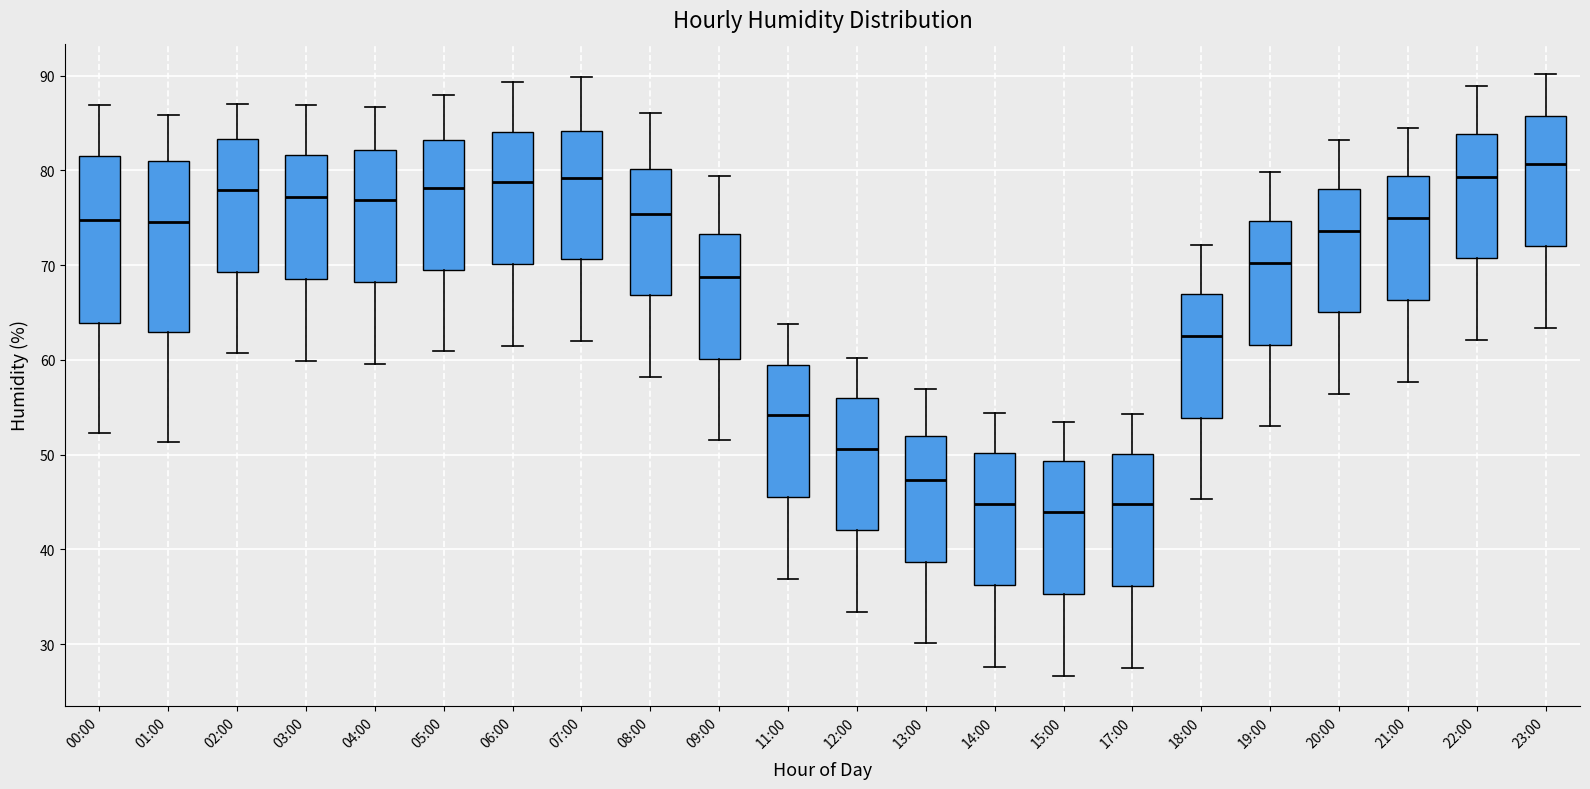

Reading left to right, read every box against the y-axis: the position of its median line, the range the box covers, and the ends of its whiskers. The values are not printed on the chart, so give them approximately, as read against the axis.

00:00: median 75, box 64 to 81, whiskers 52 to 87
01:00: median 75, box 63 to 81, whiskers 51 to 86
02:00: median 78, box 69 to 83, whiskers 61 to 87
03:00: median 77, box 69 to 82, whiskers 60 to 87
04:00: median 77, box 68 to 82, whiskers 60 to 87
05:00: median 78, box 70 to 83, whiskers 61 to 88
06:00: median 79, box 70 to 84, whiskers 62 to 89
07:00: median 79, box 71 to 84, whiskers 62 to 90
08:00: median 75, box 67 to 80, whiskers 58 to 86
09:00: median 69, box 60 to 73, whiskers 52 to 79
11:00: median 54, box 46 to 60, whiskers 37 to 64
12:00: median 51, box 42 to 56, whiskers 33 to 60
13:00: median 47, box 39 to 52, whiskers 30 to 57
14:00: median 45, box 36 to 50, whiskers 28 to 54
15:00: median 44, box 35 to 49, whiskers 27 to 54
17:00: median 45, box 36 to 50, whiskers 28 to 54
18:00: median 63, box 54 to 67, whiskers 45 to 72
19:00: median 70, box 62 to 75, whiskers 53 to 80
20:00: median 74, box 65 to 78, whiskers 56 to 83
21:00: median 75, box 66 to 79, whiskers 58 to 85
22:00: median 79, box 71 to 84, whiskers 62 to 89
23:00: median 81, box 72 to 86, whiskers 63 to 90